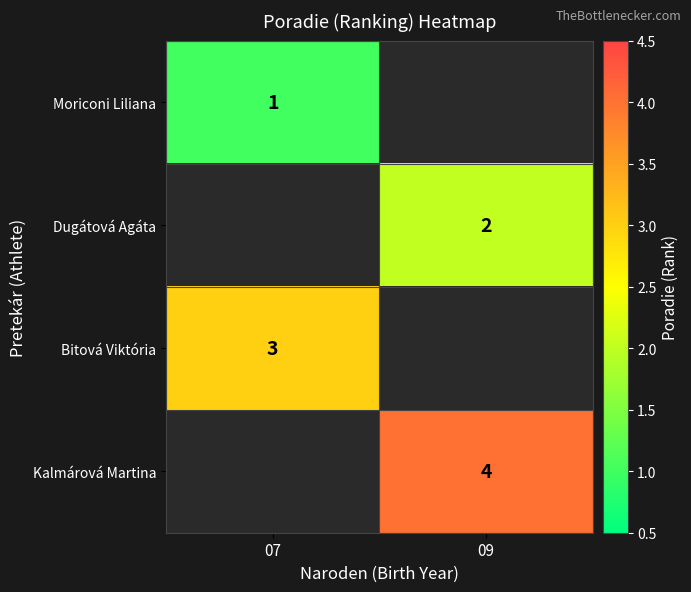

What is the maximum value shown in the chart?

4.0